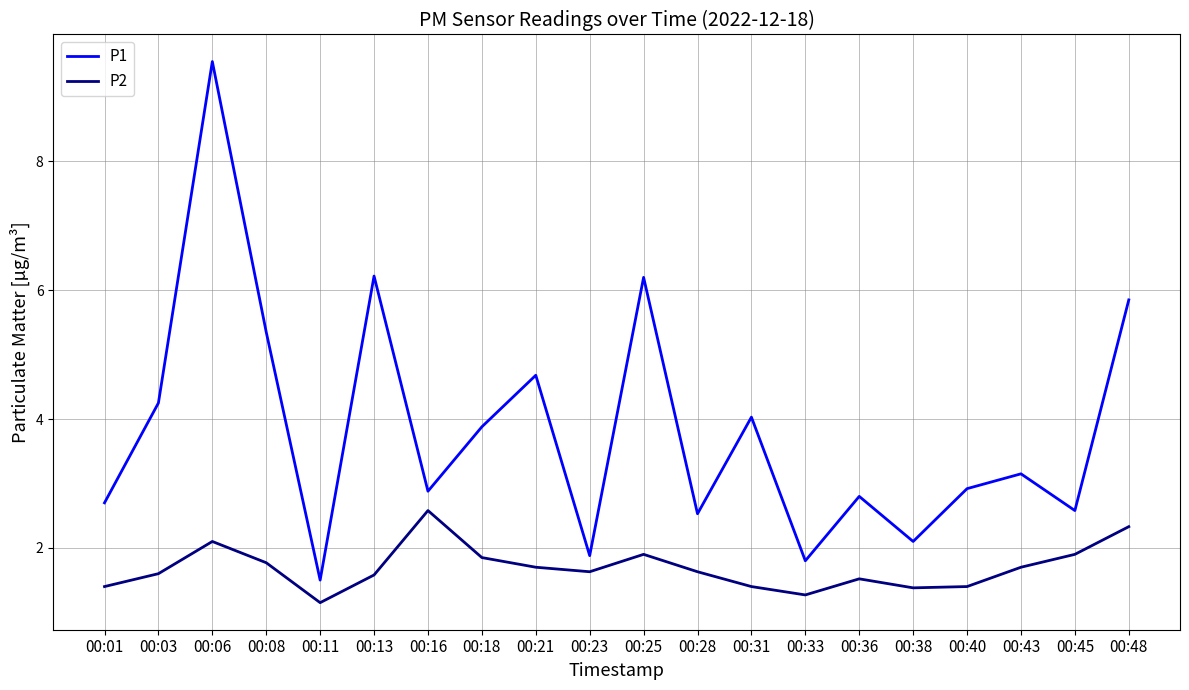

The value of P1 at 00:23 is 0.6. True or false?

False